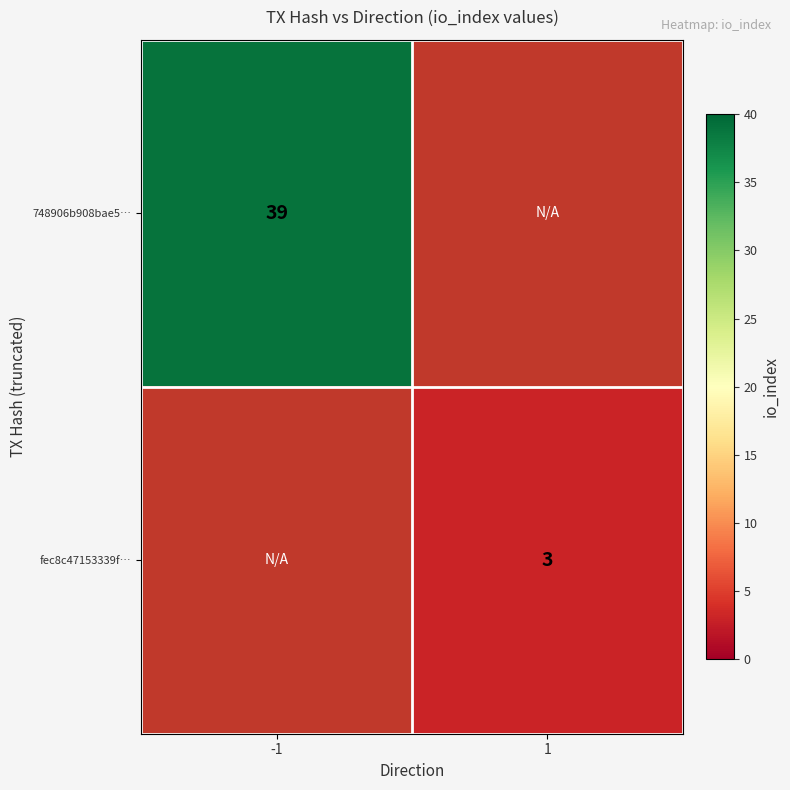

At which category does the chart reach its peak across all series?

-1